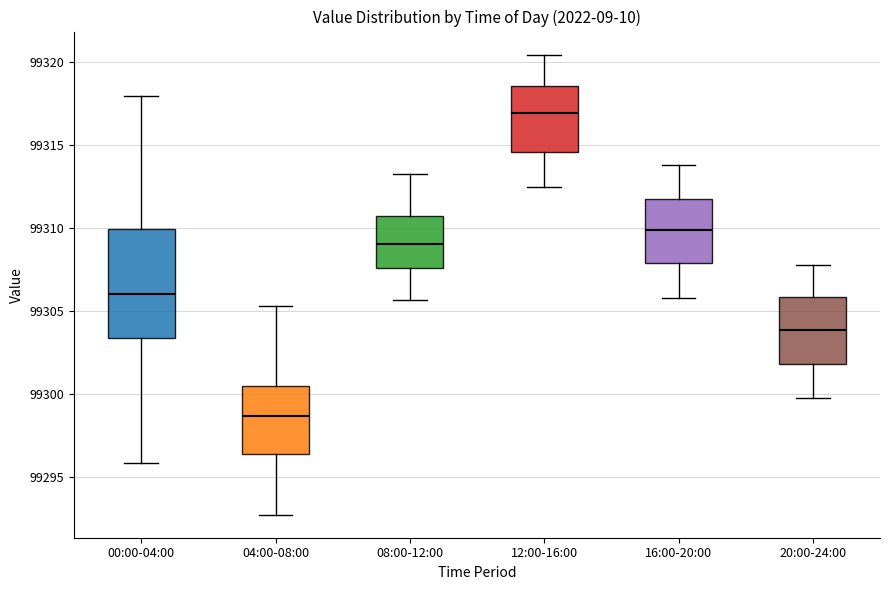

Comparing the boxes themselves (not the whiskers), which one is the tallest?

00:00-04:00